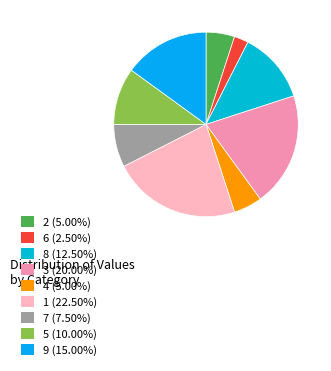

How much of the chart is everything except 4?

95.0%